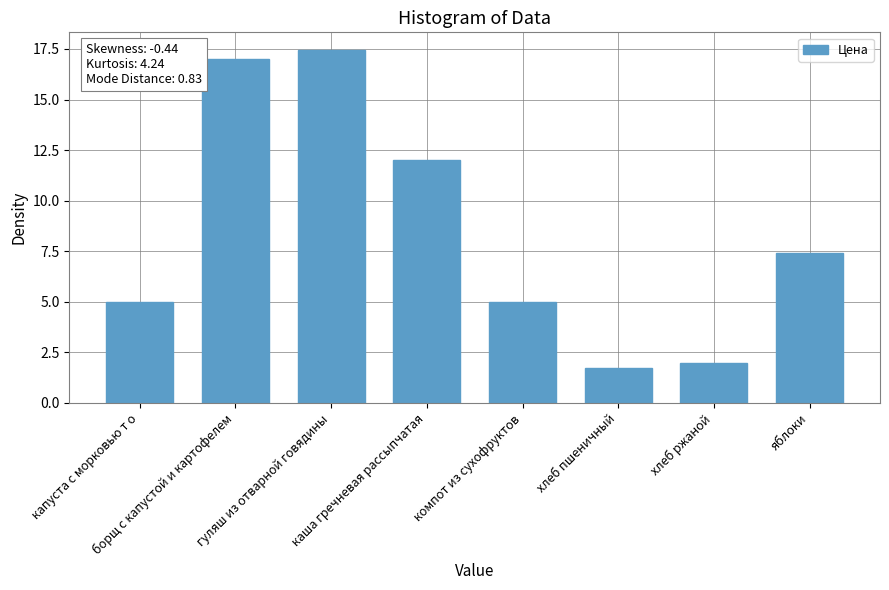

What is the minimum value shown in the chart?

1.8